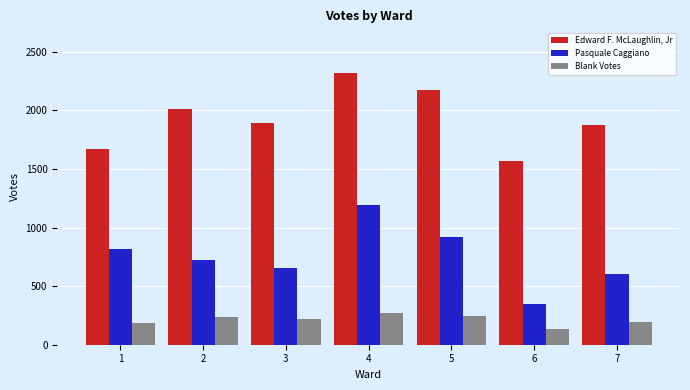

What is the difference between the Pasquale Caggiano values at 3 and 4?

538